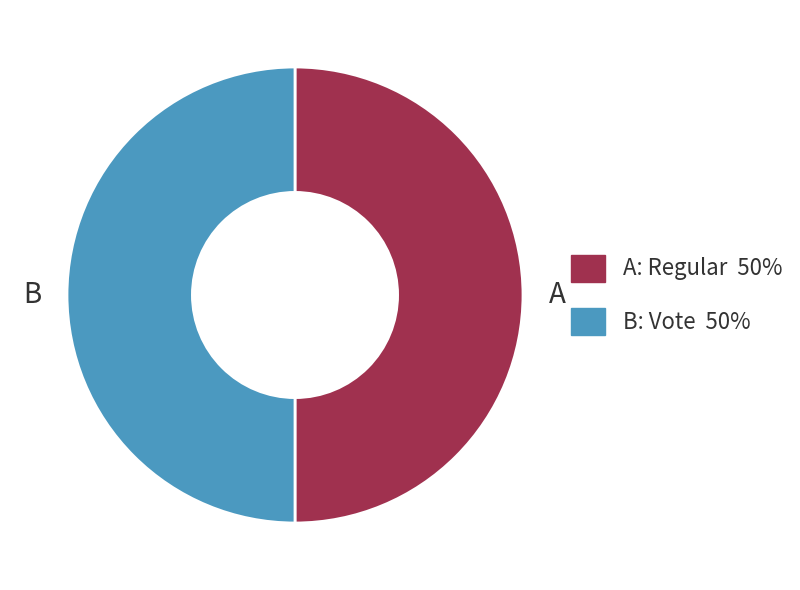

Count the number of slices in the pie.

2